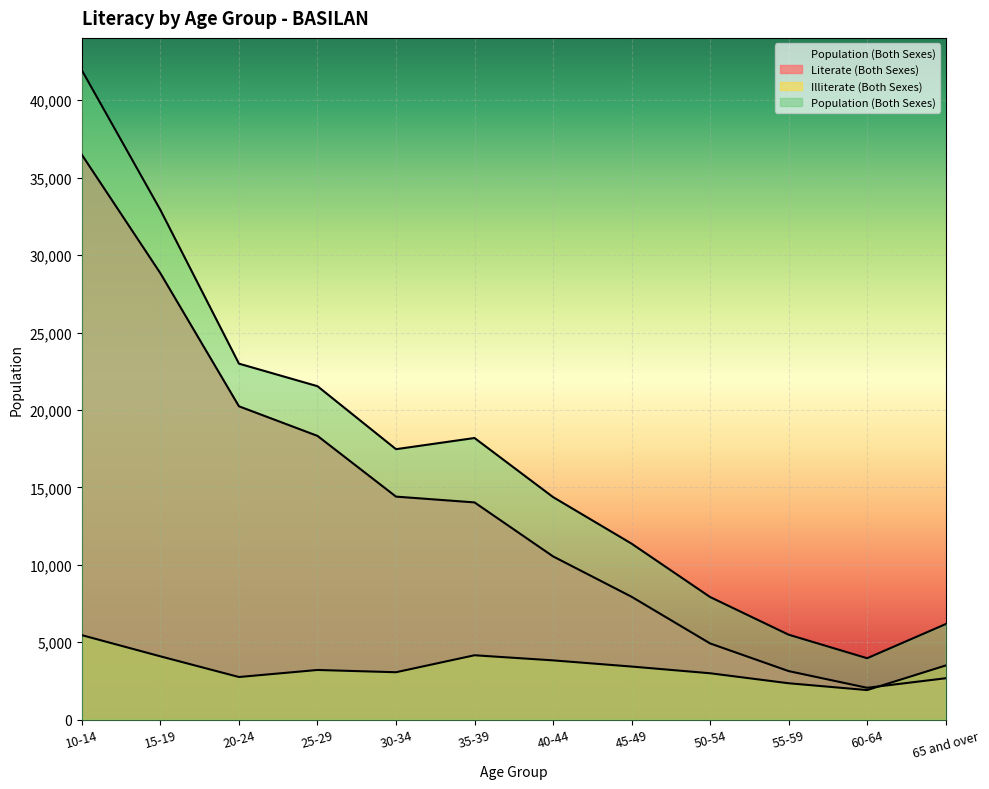

Which category has the highest value across all series?

10-14